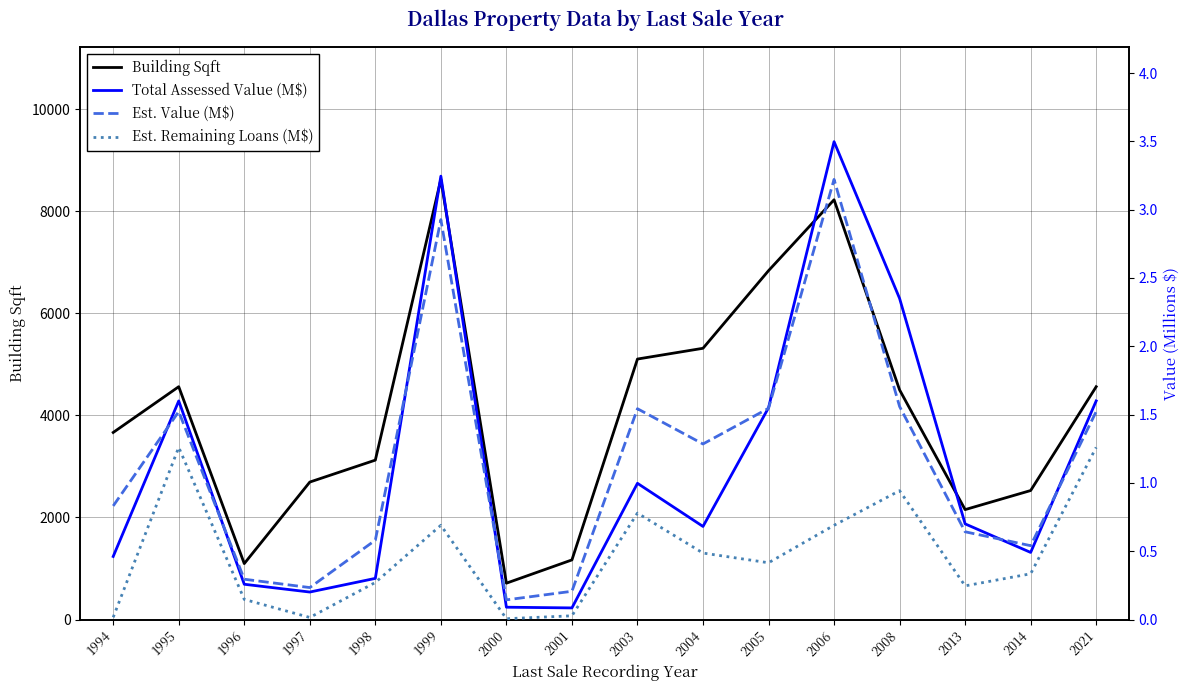

What are all the series names shown in the legend?

Building Sqft, Total Assessed Value (M$), Est. Value (M$), Est. Remaining Loans (M$)